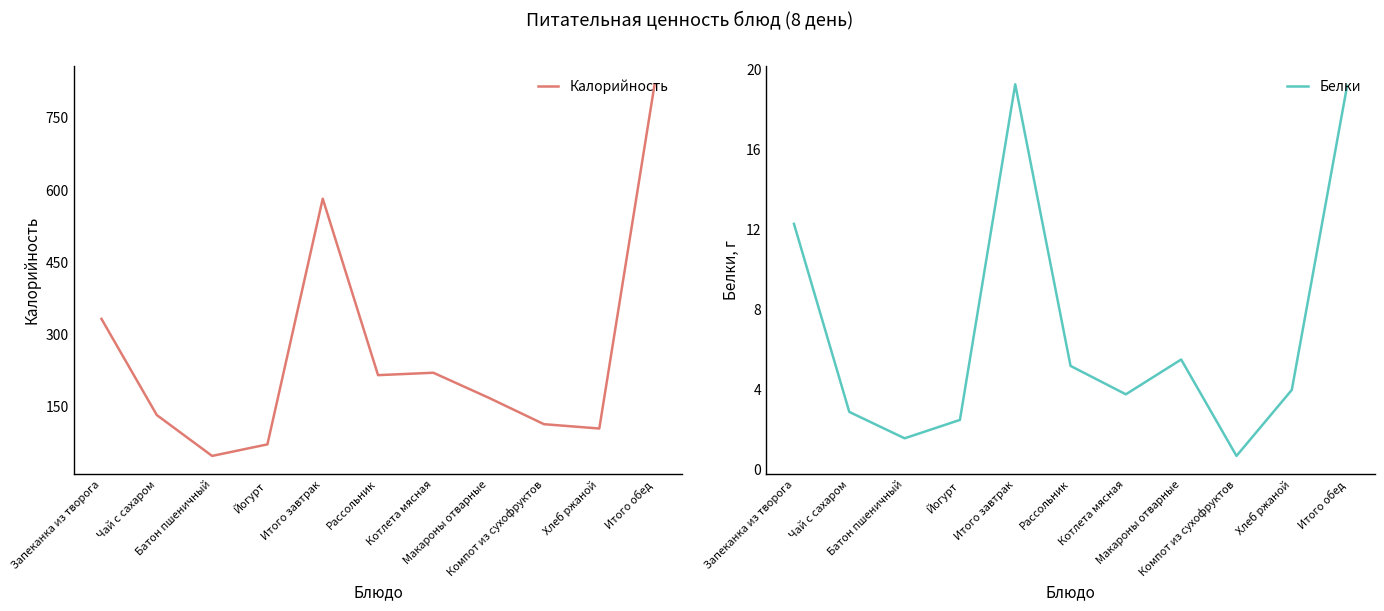

How many data points in Белки are less than 4?

5